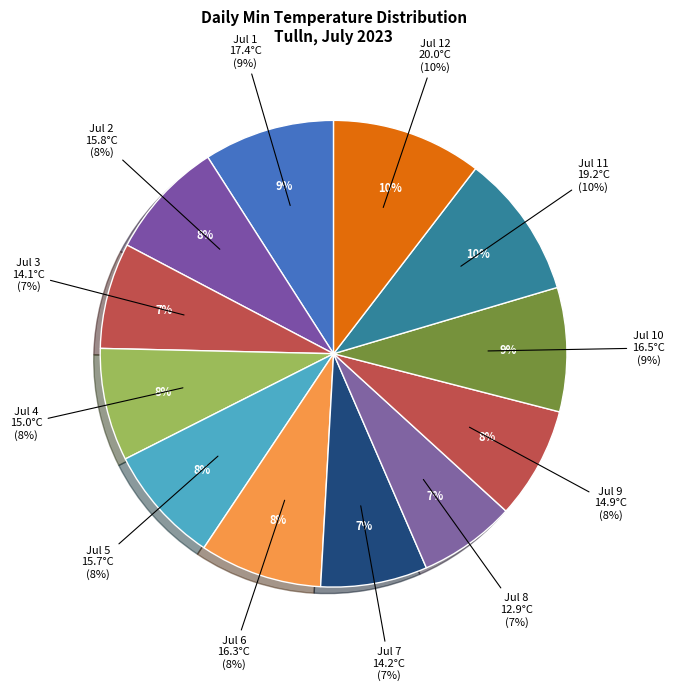

To the nearest percent, what is the combined percentage of Jul 12 and Jul 4?

18%